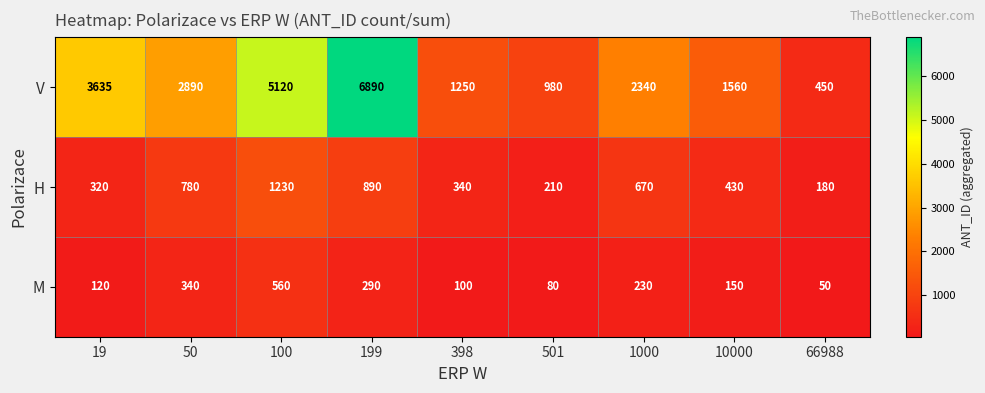

At which label is M closest to 305?

199